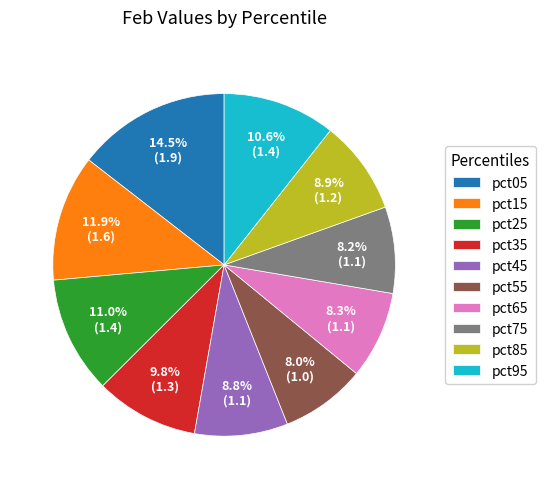

What percentage do pct05 and pct35 together represent?

24.3%